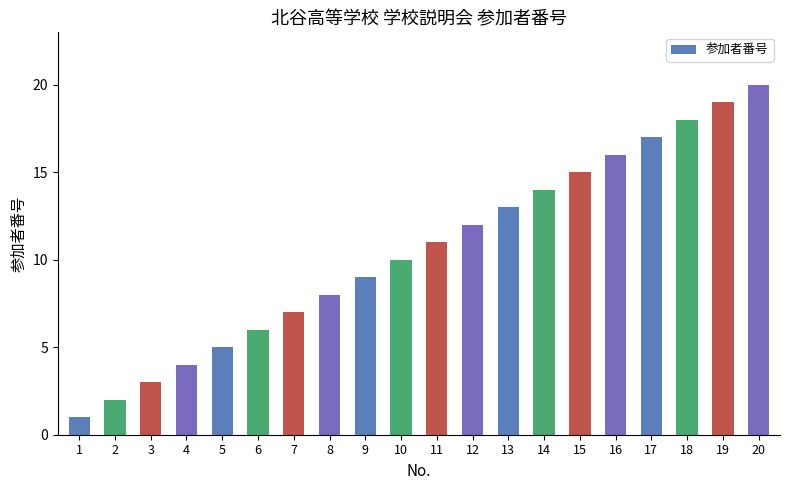

The value at 1 is 1. True or false?

True